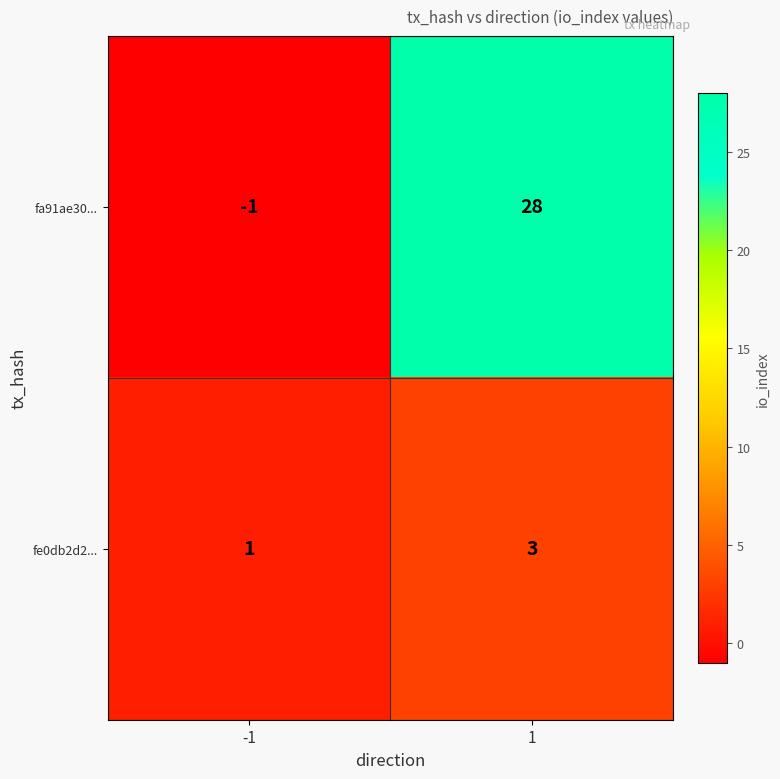

Read the fe0db2d2... value at 1.

3